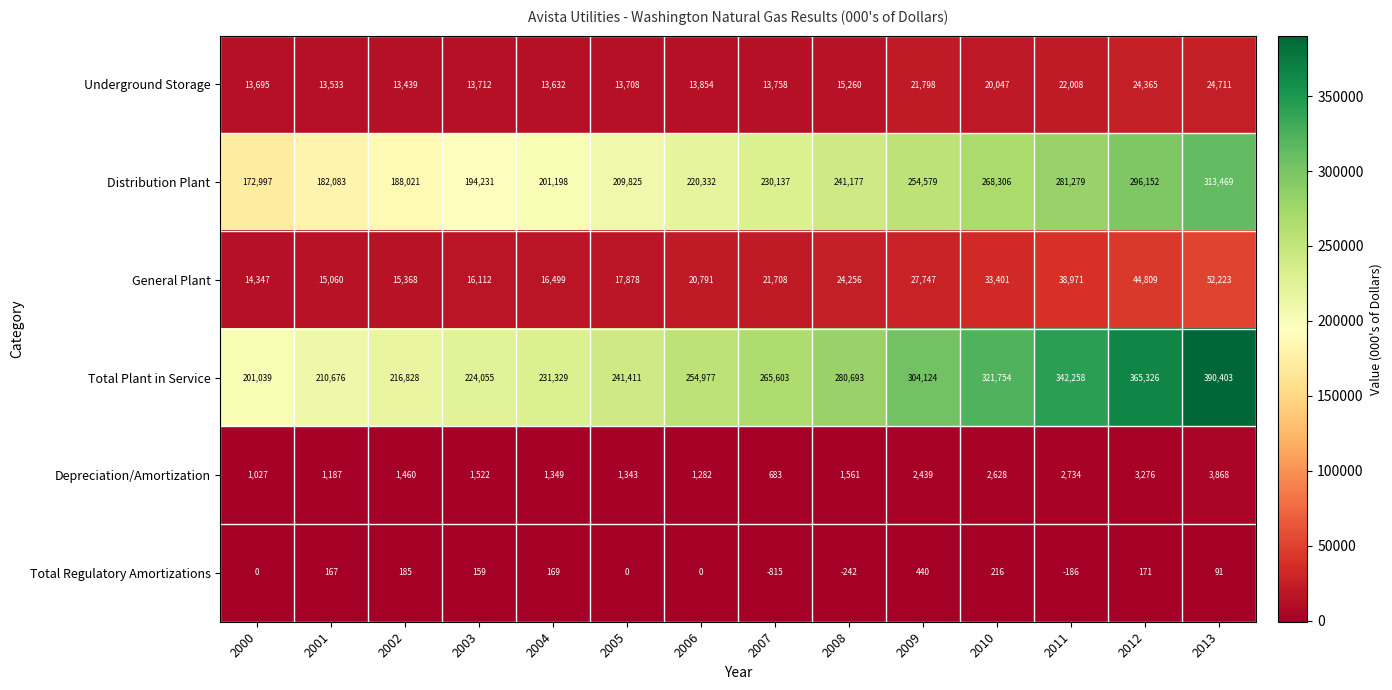

What is the average value of the Total Regulatory Amortizations series?

25